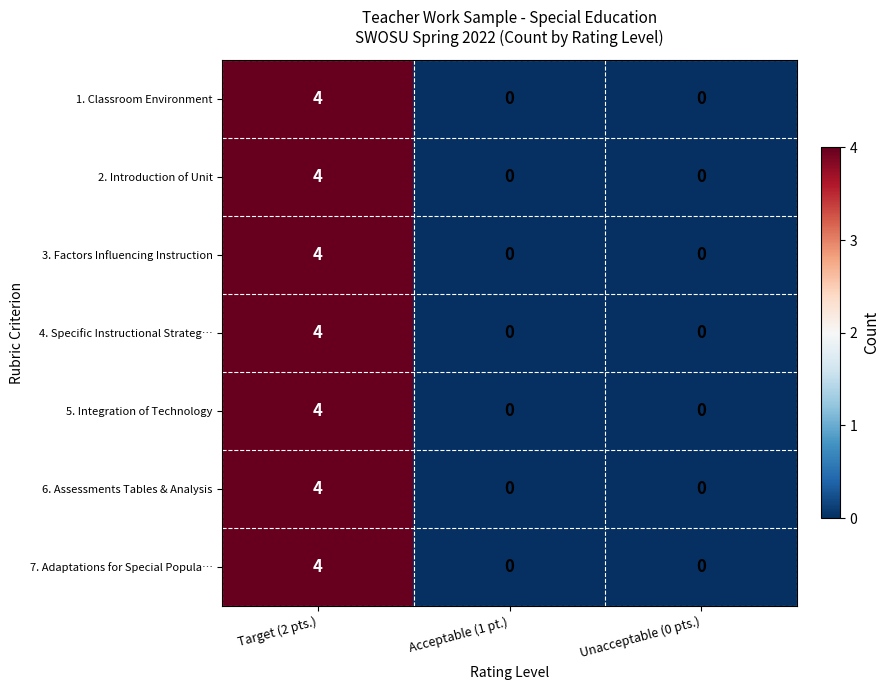

Count the 7. Adaptations for Special Popula… values in the range 0 to 4.

3